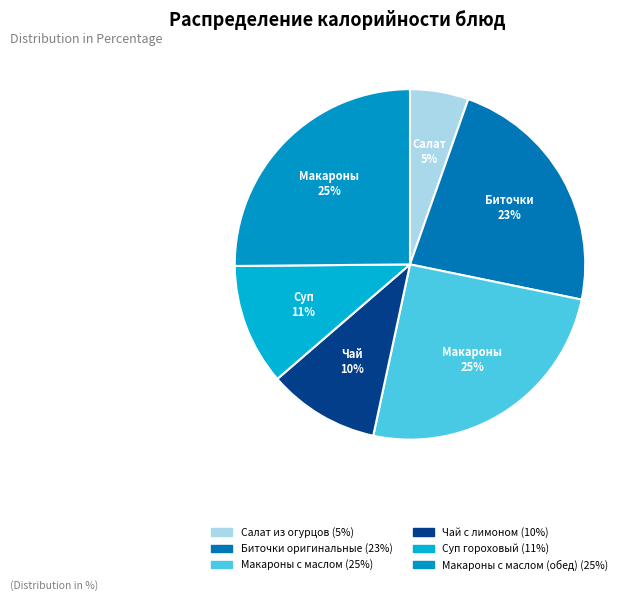

How many segments does this pie chart have?

6